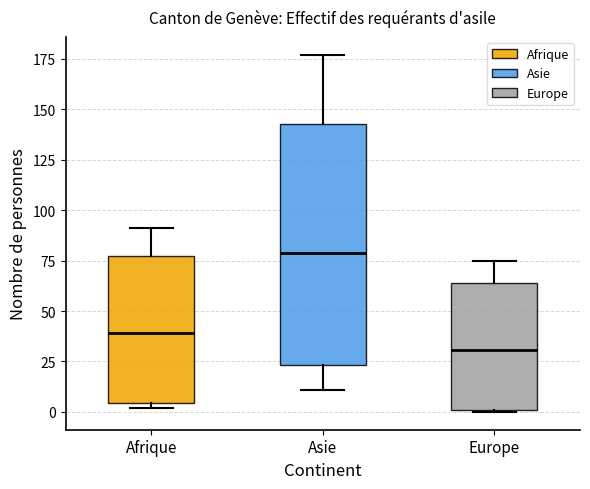

Where does the upper whisker of the box for Afrique end on the y-axis? The values are not printed on the chart, so give them approximately, as read against the axis.

90